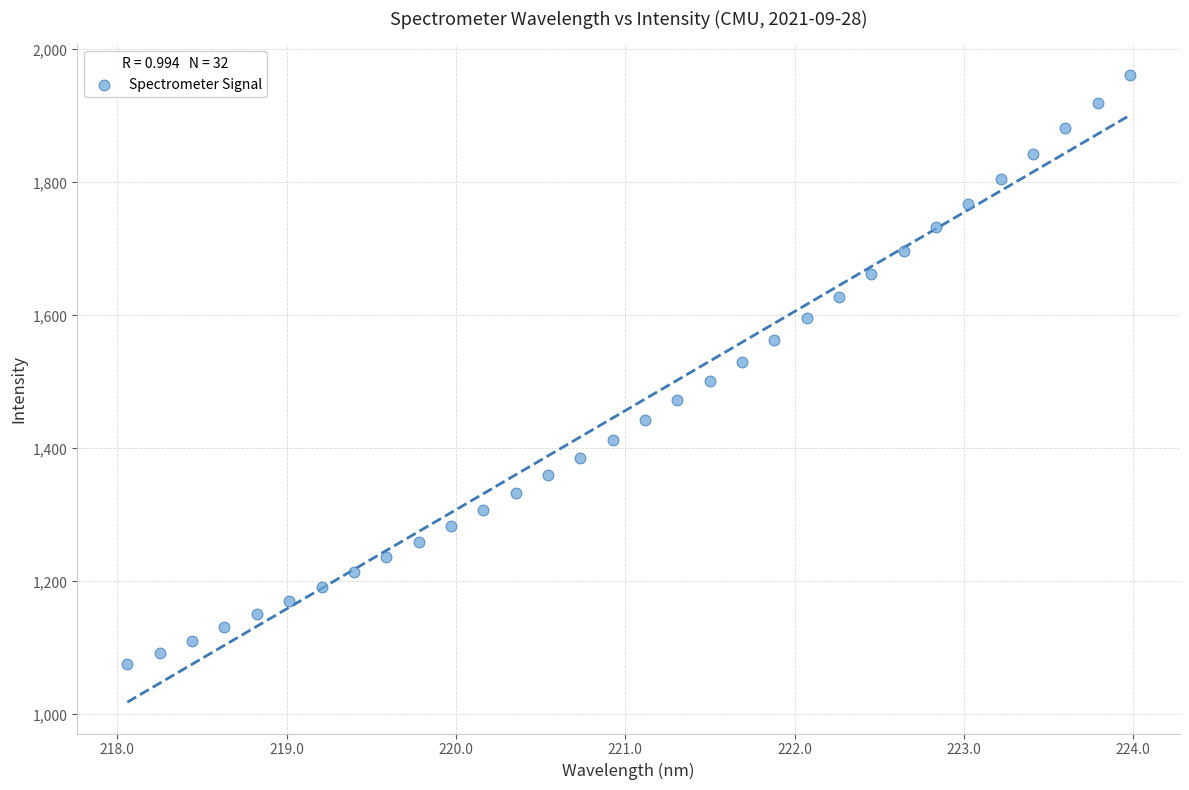

What is the range of X values (max minus min)?

5.9